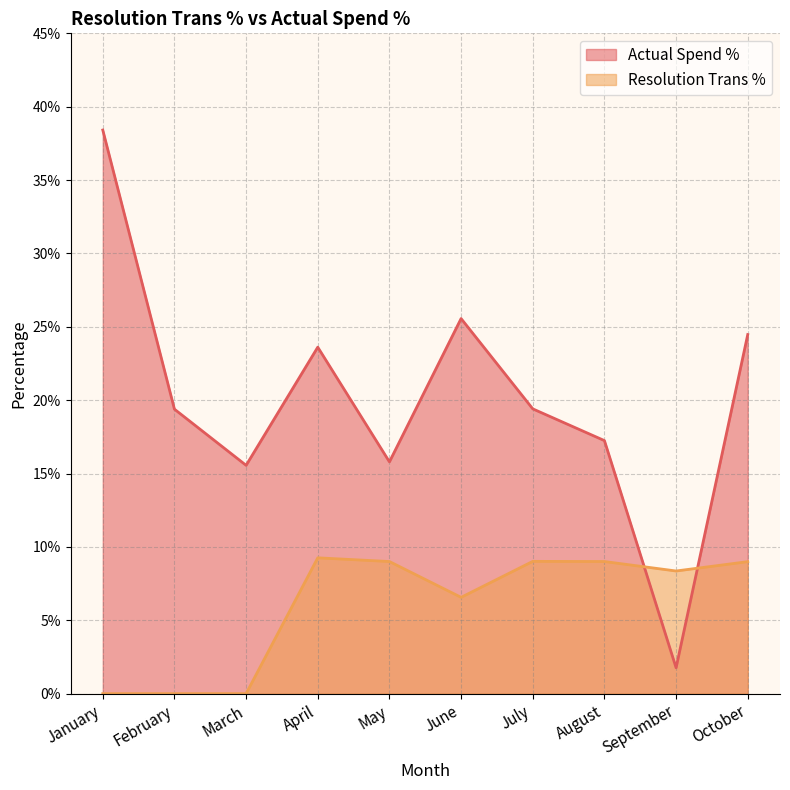

True or false: Resolution Trans % has more than 0 interior local peaks.

True